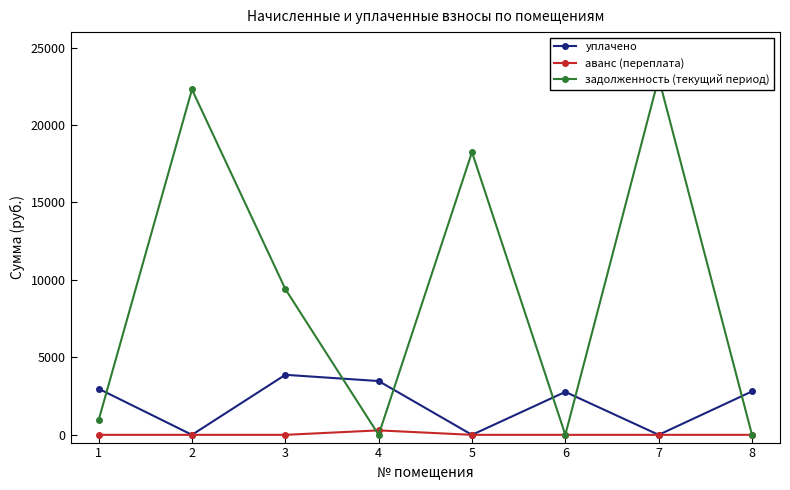

Which series changed the most between 7 and 8?

задолженность (текущий период)